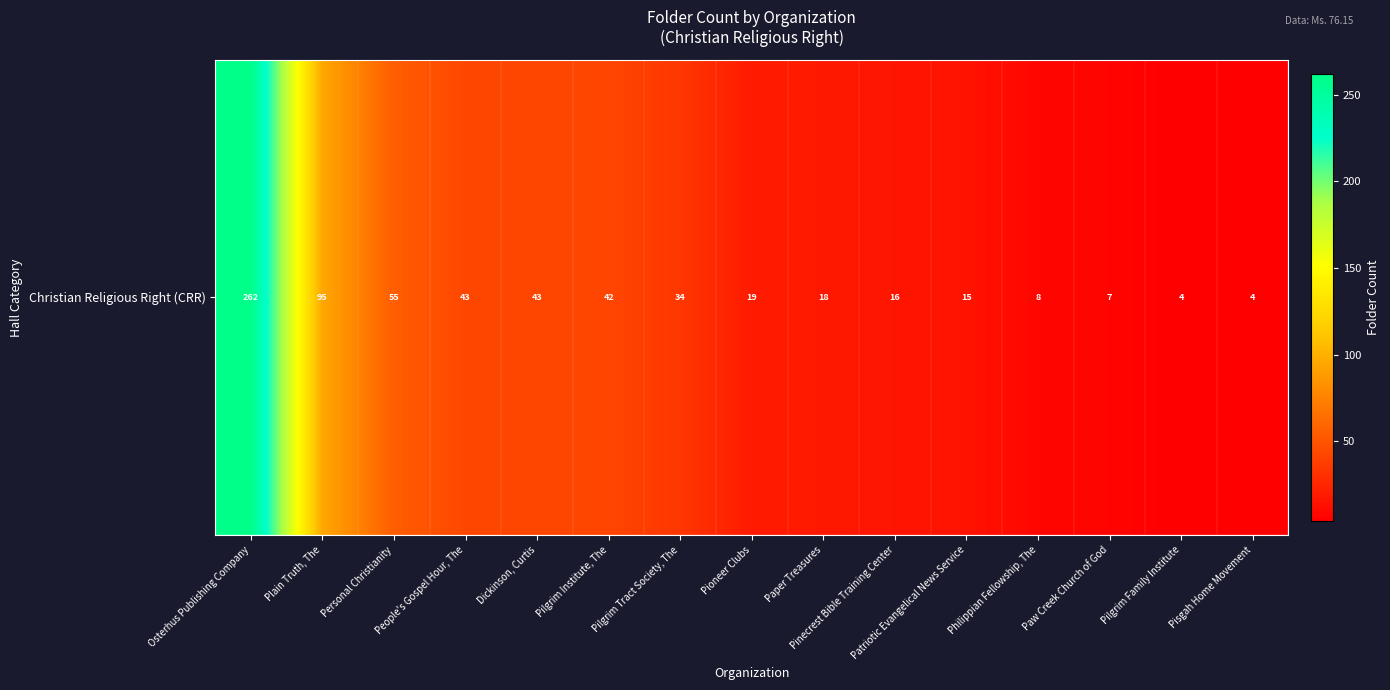

List the labels in order of value, largest first.

Osterhus Publishing Company, Plain Truth, The, Personal Christianity, People's Gospel Hour, The, Dickinson, Curtis, Pilgrim Institute, The, Pilgrim Tract Society, The, Pioneer Clubs, Paper Treasures, Pinecrest Bible Training Center, Patriotic Evangelical News Service, Philippian Fellowship, The, Paw Creek Church of God, Pilgrim Family Institute, Pisgah Home Movement